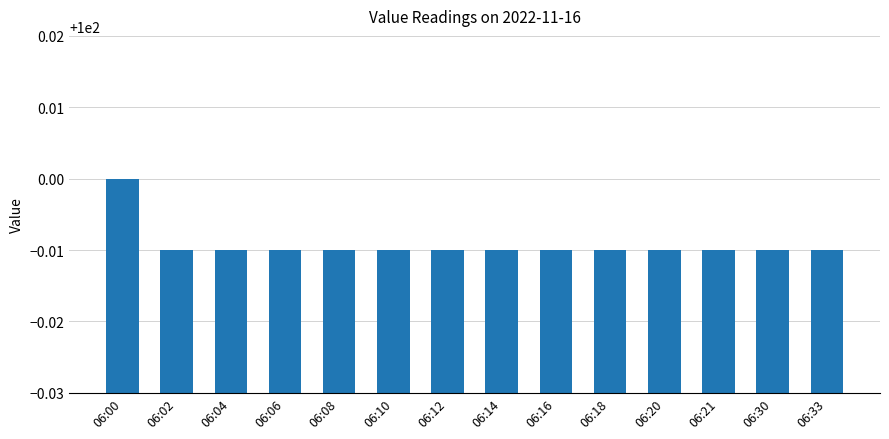

What is the sum of the values at 06:12 and 06:33?

200.0